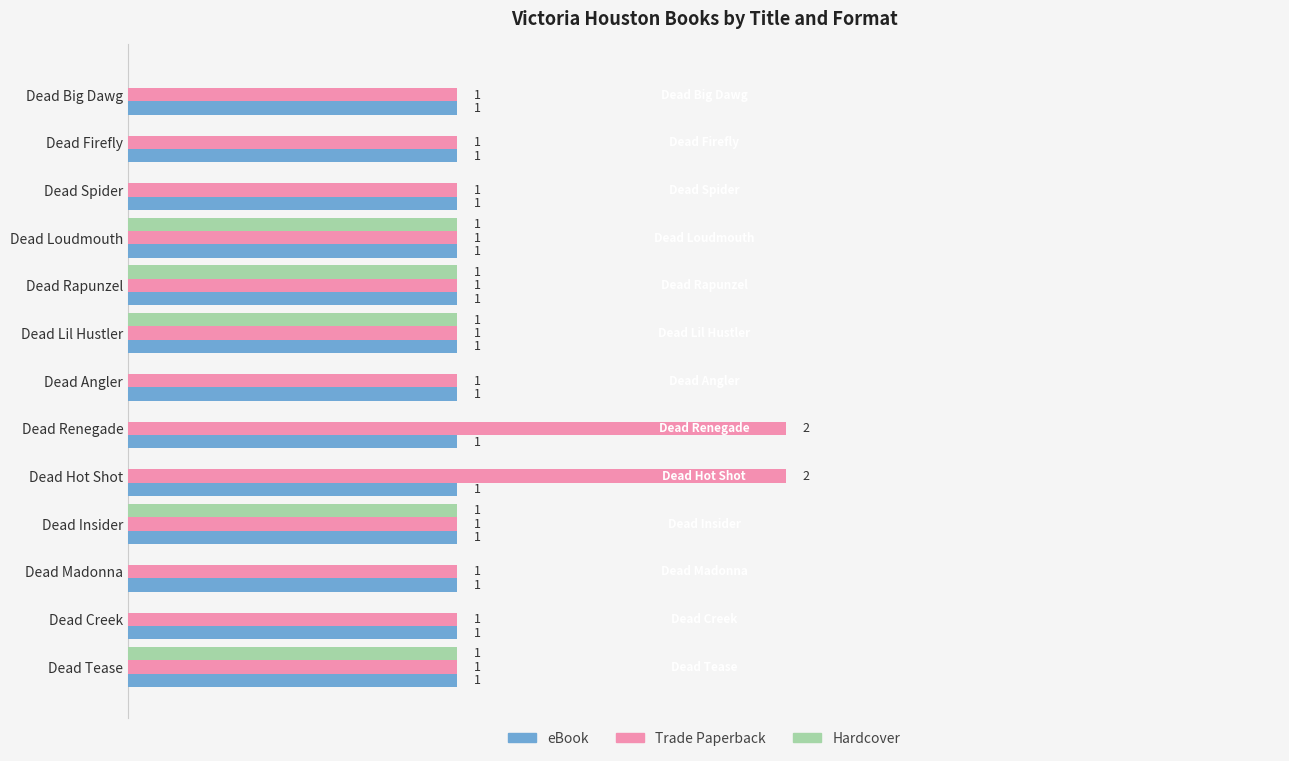

Which series changed the most between Dead Hot Shot and Dead Madonna?

Trade Paperback